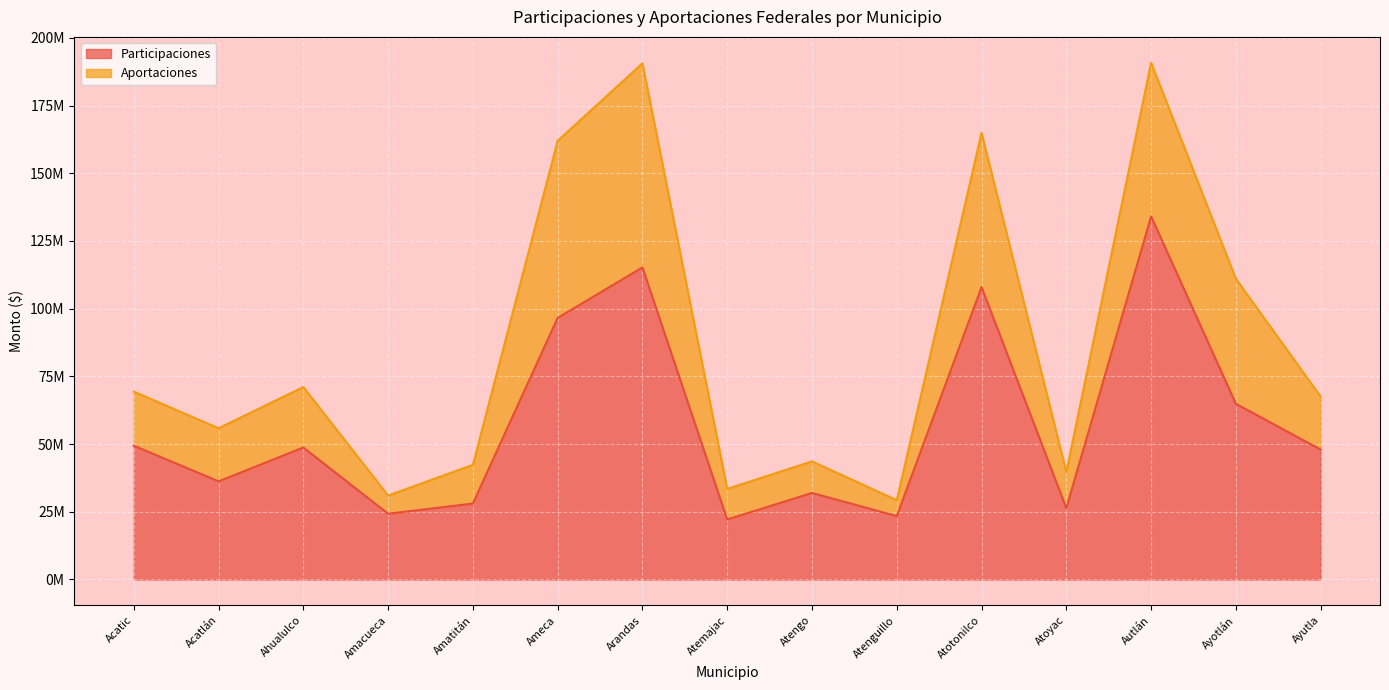

True or false: the data has more than 0 interior local peaks.

True